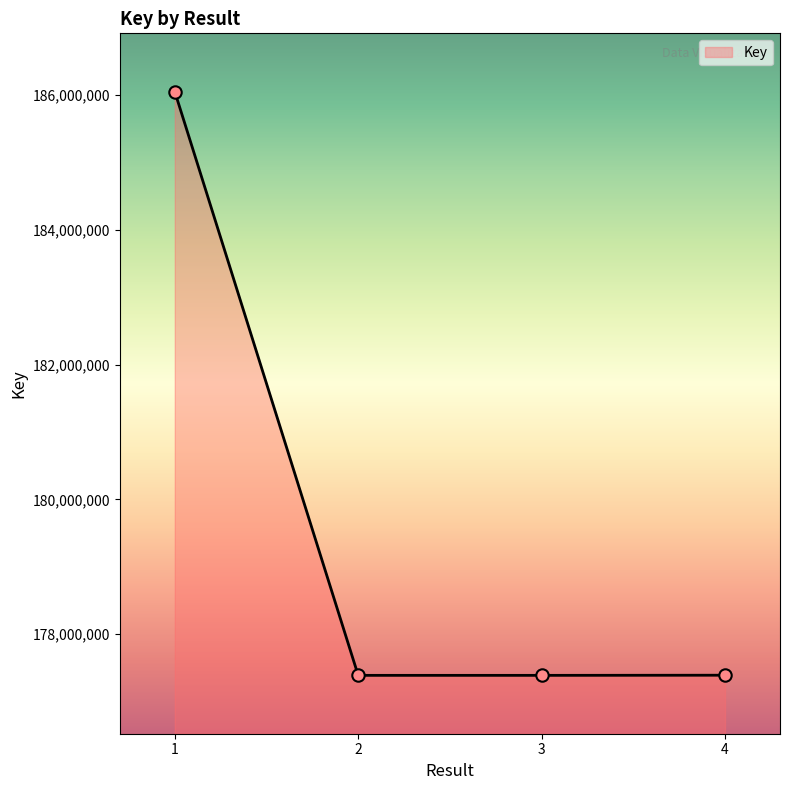

Between 4 and 1, which is larger?

1